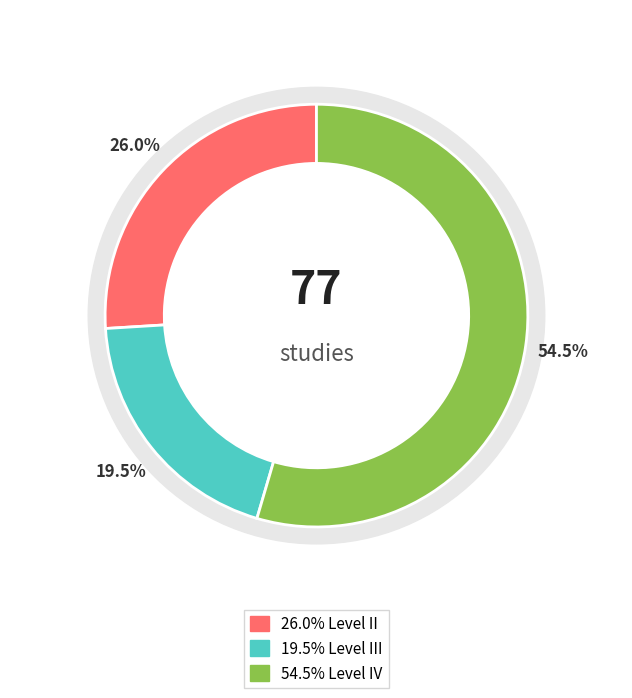

What percentage is the Level III slice, to the nearest percent?

19%